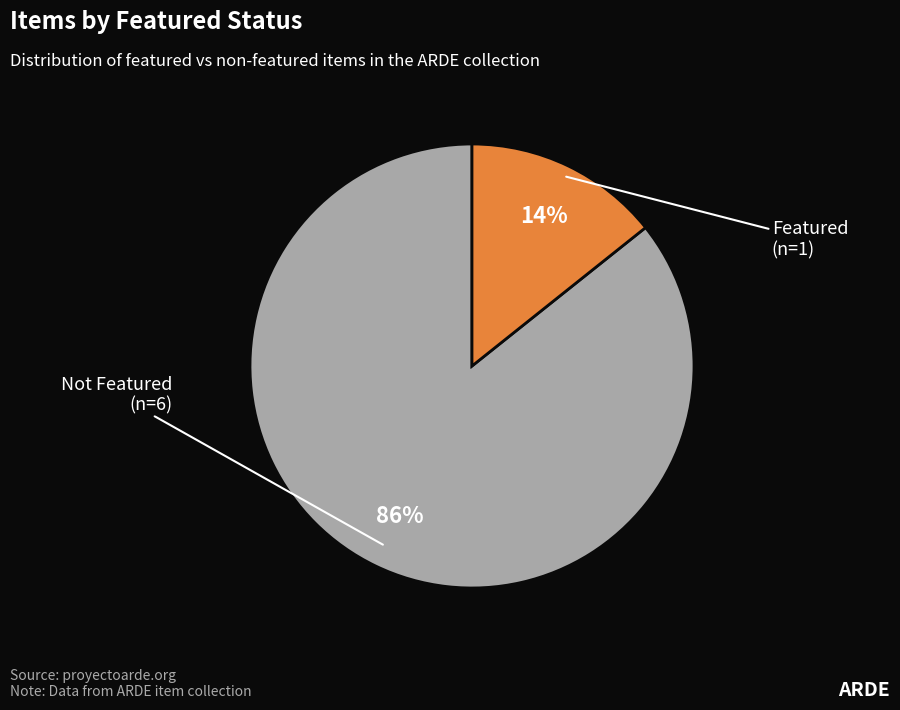

To the nearest percent, what is the average slice percentage?

50%